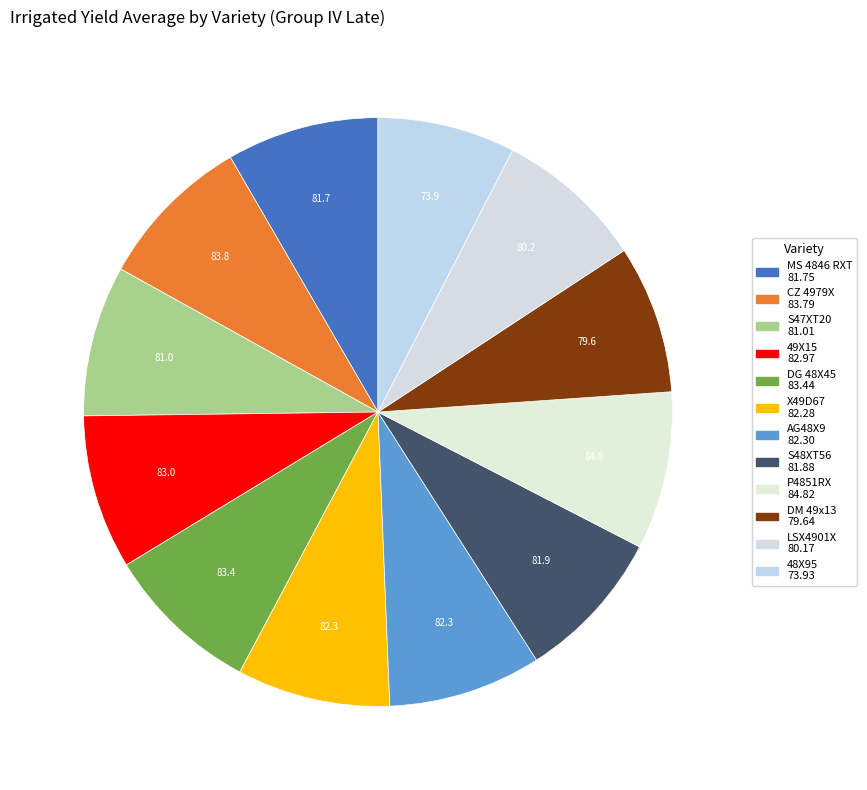

How many segments does this pie chart have?

12